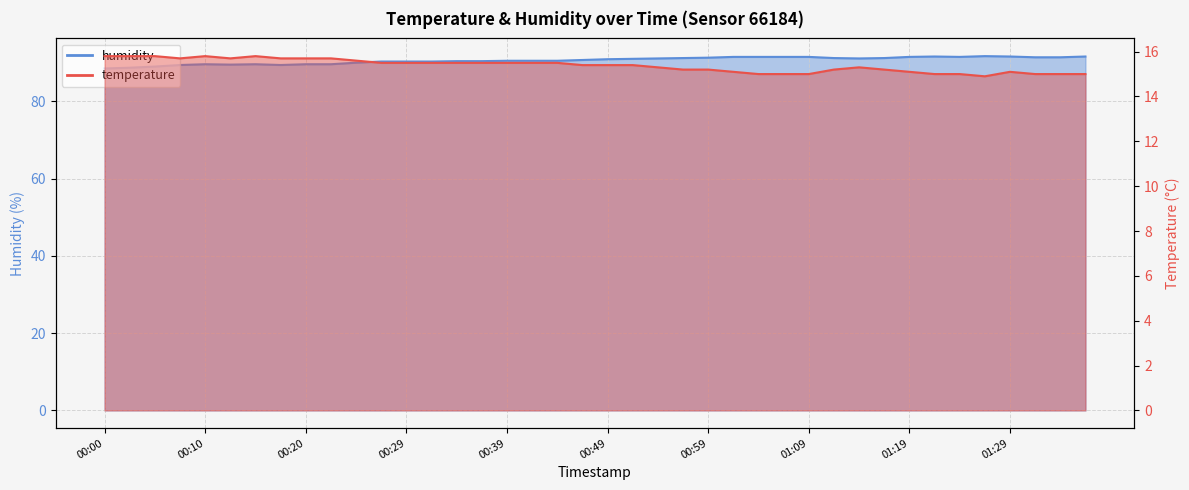

Which series has the widest spread of values?

humidity